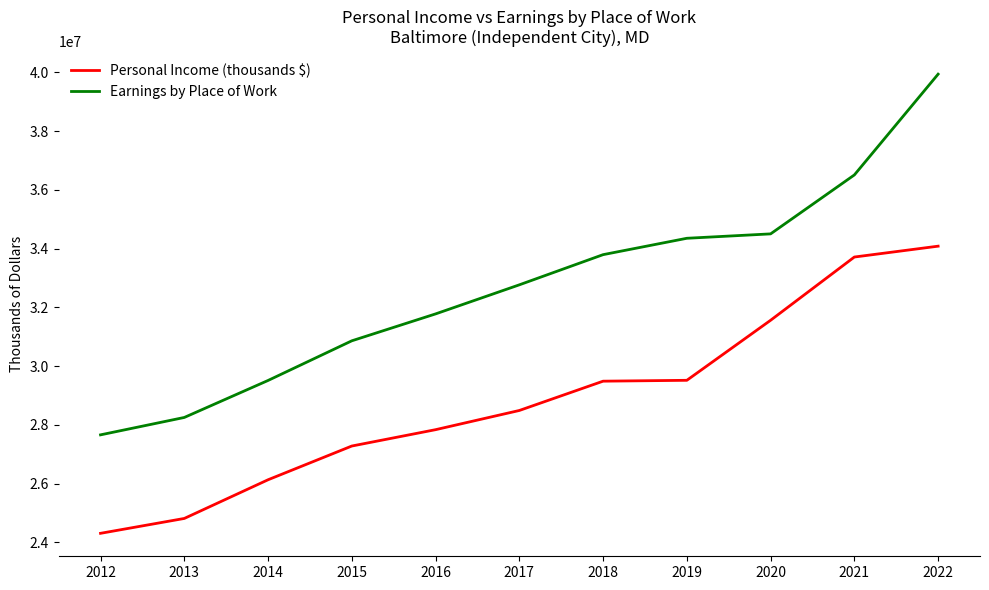

Which category has the highest value in the Earnings by Place of Work series?

2022